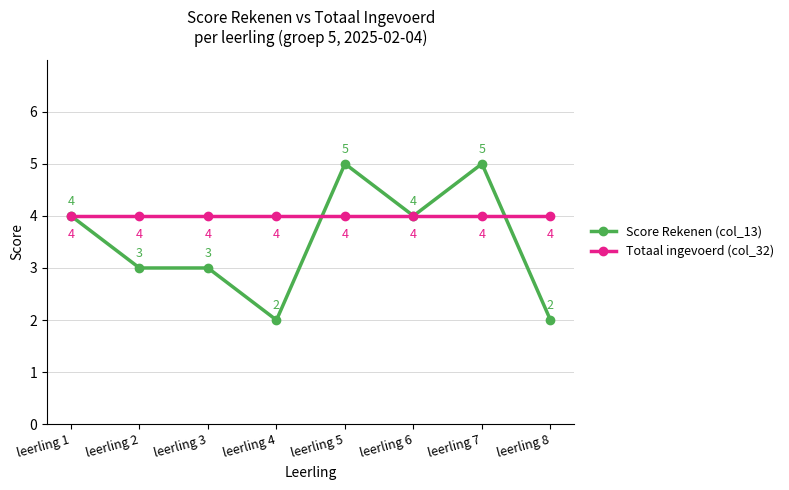

Reading left to right, extract all data points from this chart.

Score Rekenen (col_13): 4	3	3	2	5	4	5	2
Totaal ingevoerd (col_32): 4	4	4	4	4	4	4	4